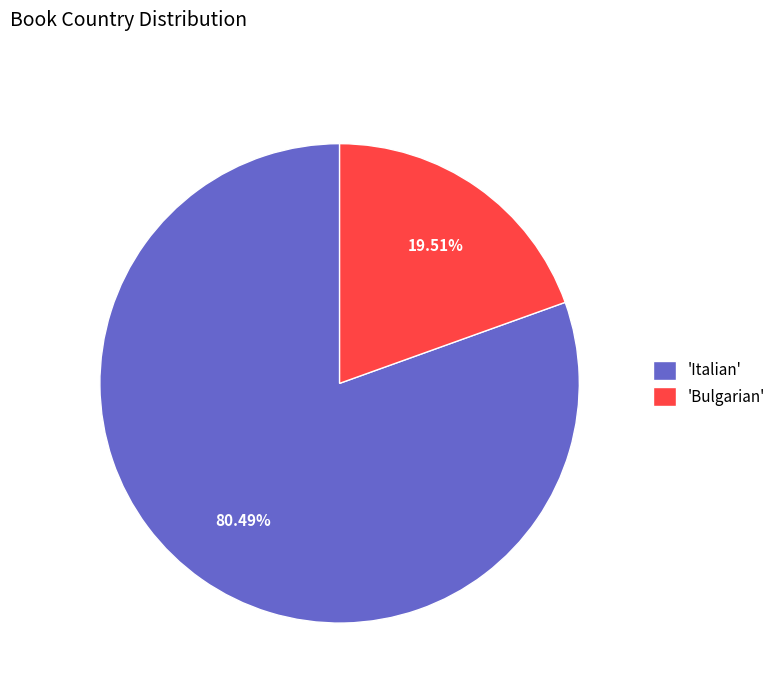

Which slice is the smallest?

'Bulgarian'